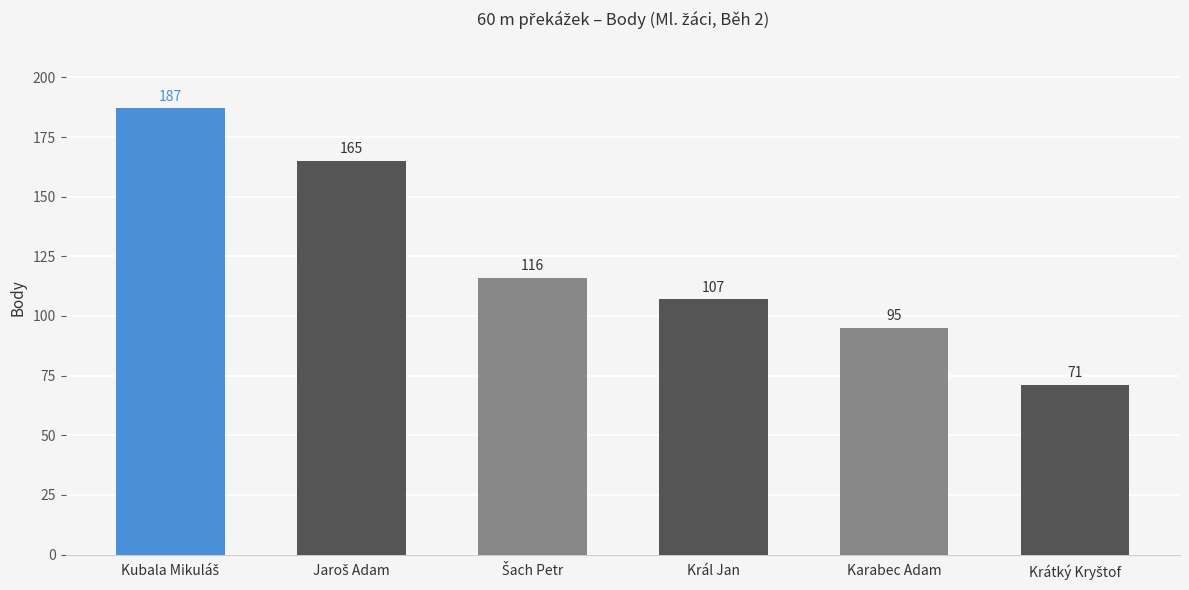

How many data points are less than 116?

3